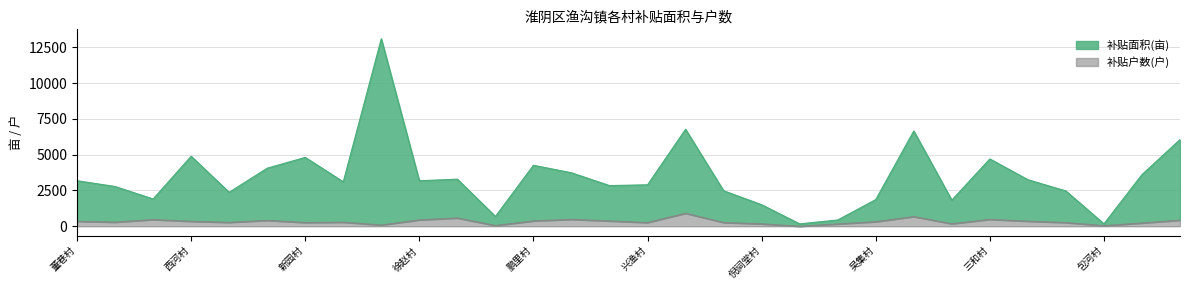

In 补贴户数(户), how many points are lower than both neighbors (excluding endpoints)?

9